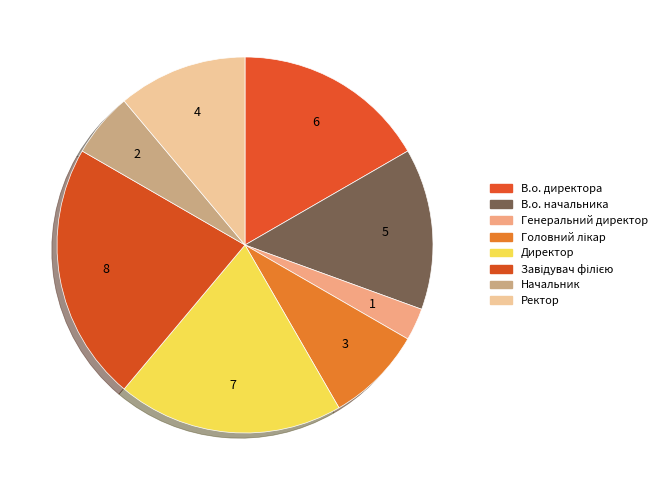

To the nearest percent, what is the difference between the largest and smallest slice percentages?

19%